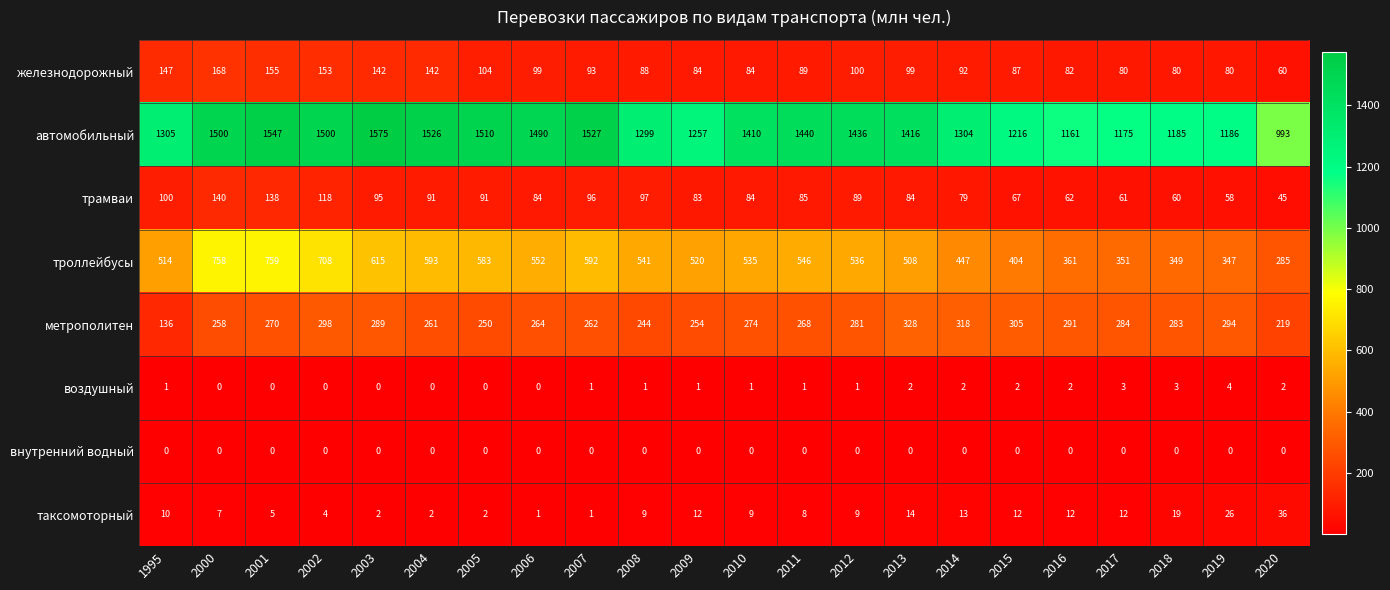

Which category has the highest value across all series?

2003